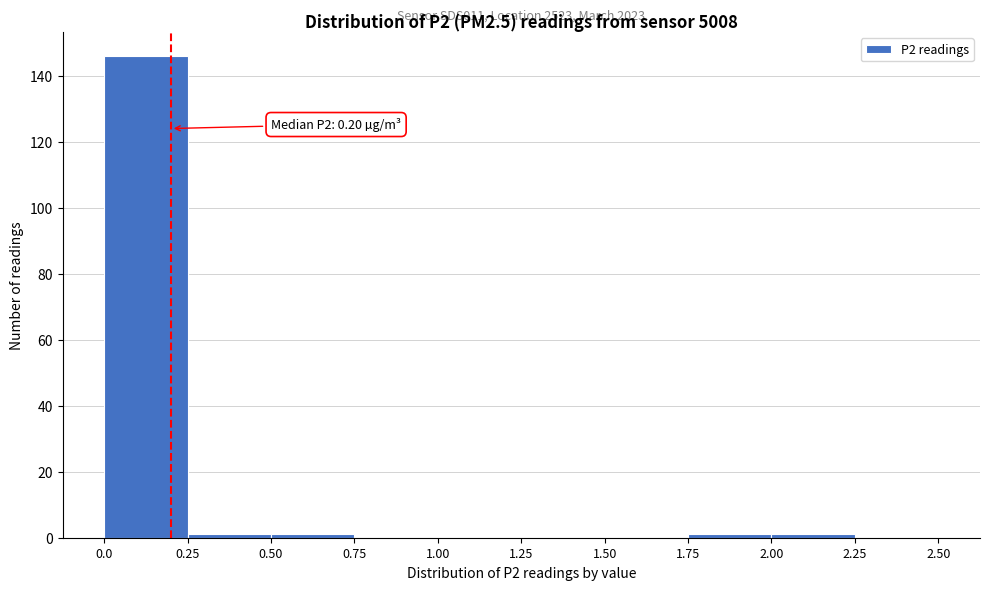

Which range on the x-axis has the tallest bar?

0.0 to 0.25